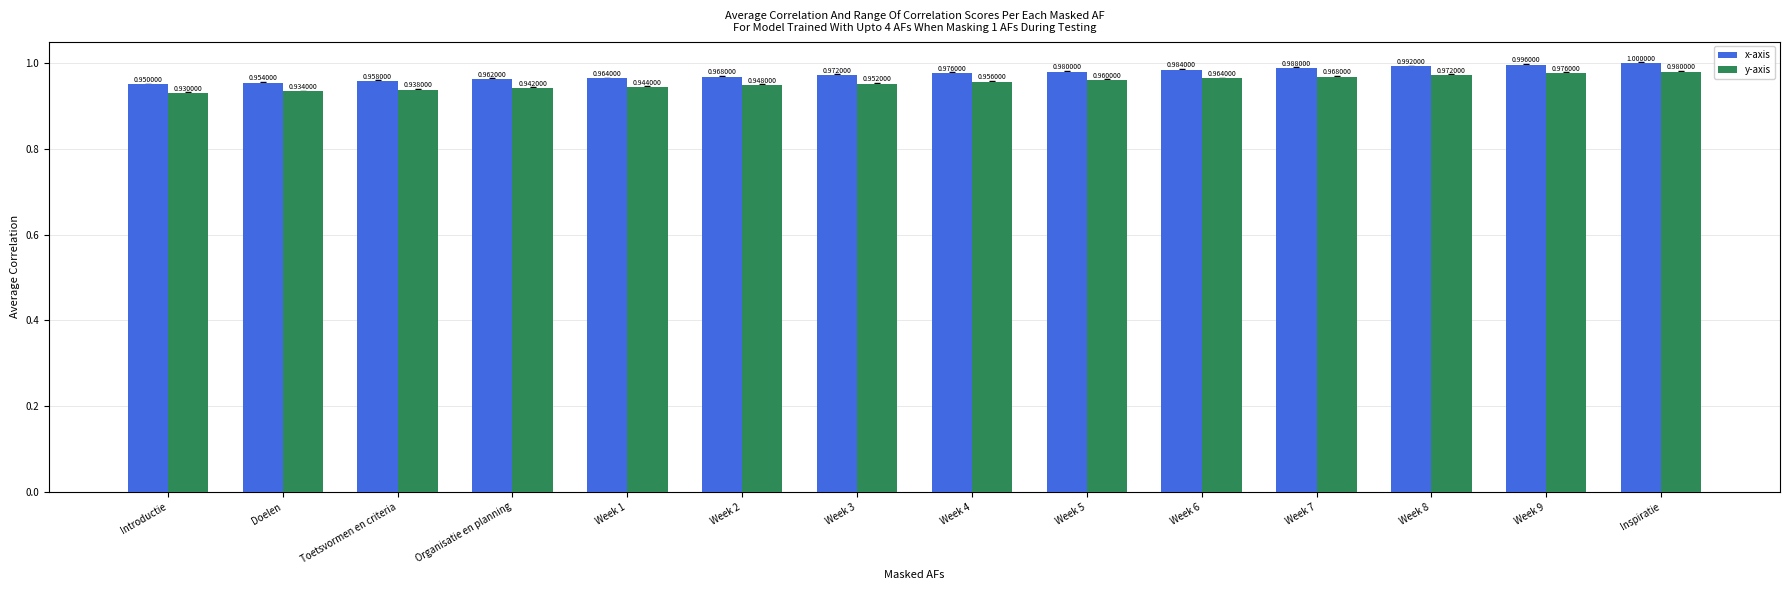

The value of y-axis at Doelen is 0.6. True or false?

False